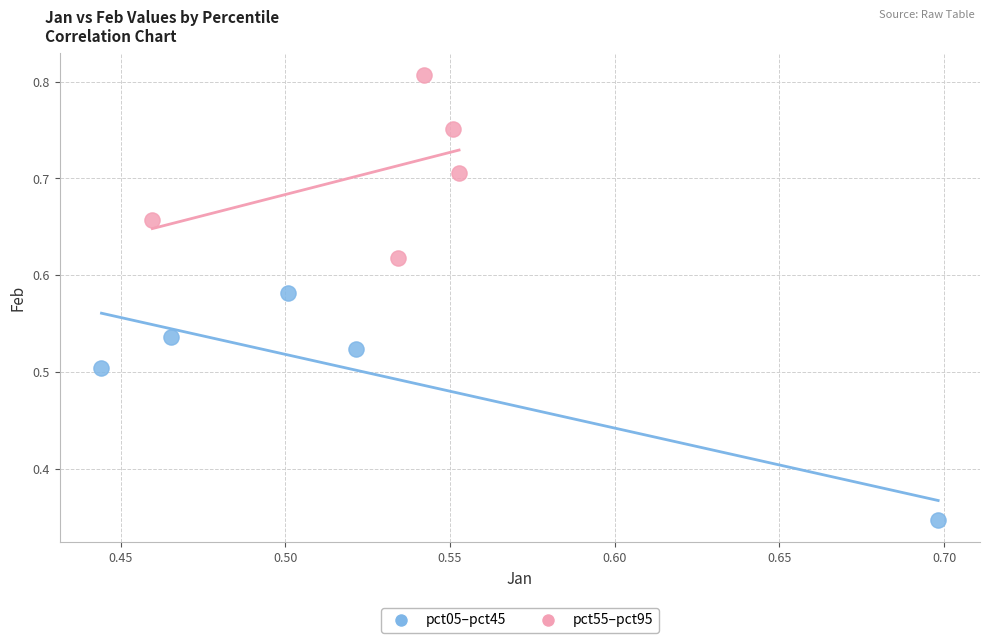

Which series contains the lowest Y value?

pct05–pct45